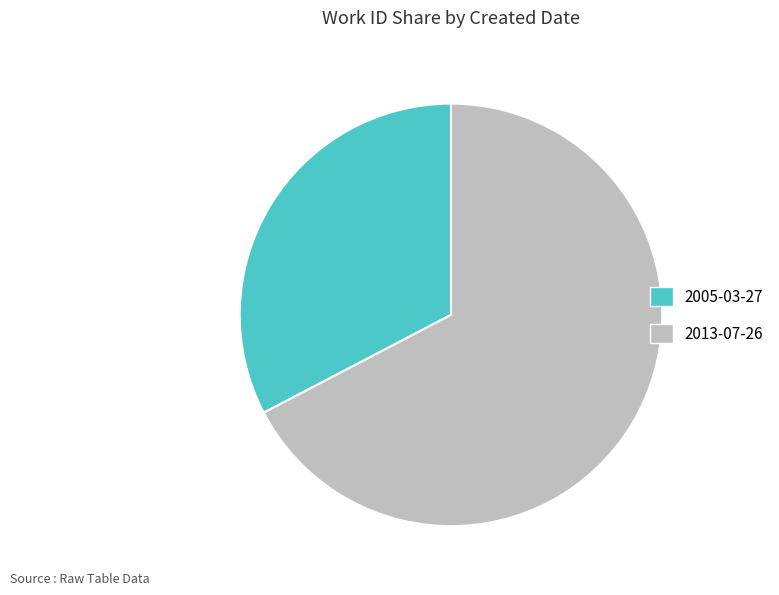

The 2013-07-26 slice represents 61% of the pie. True or false?

False